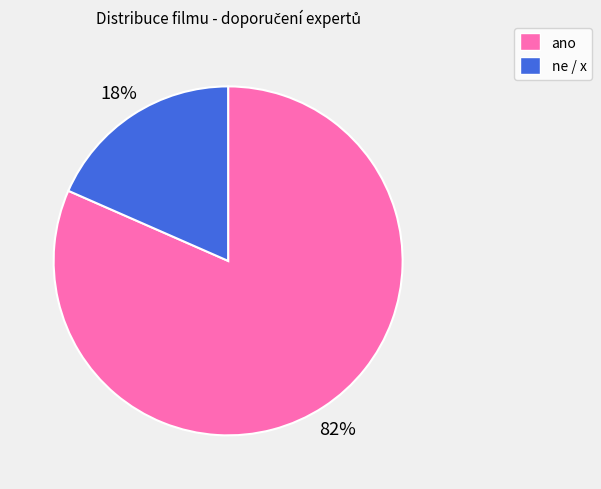

Is it true that ne / x is 25% of the pie?

False